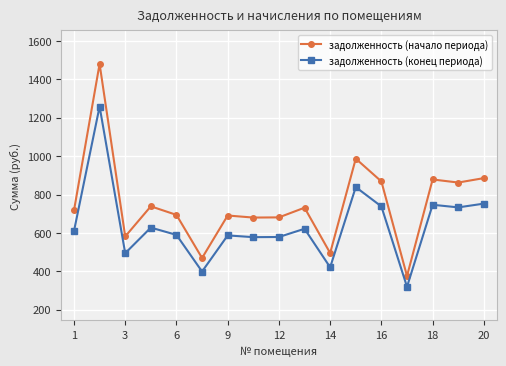

Which series has the largest range (max minus min)?

задолженность (начало периода)